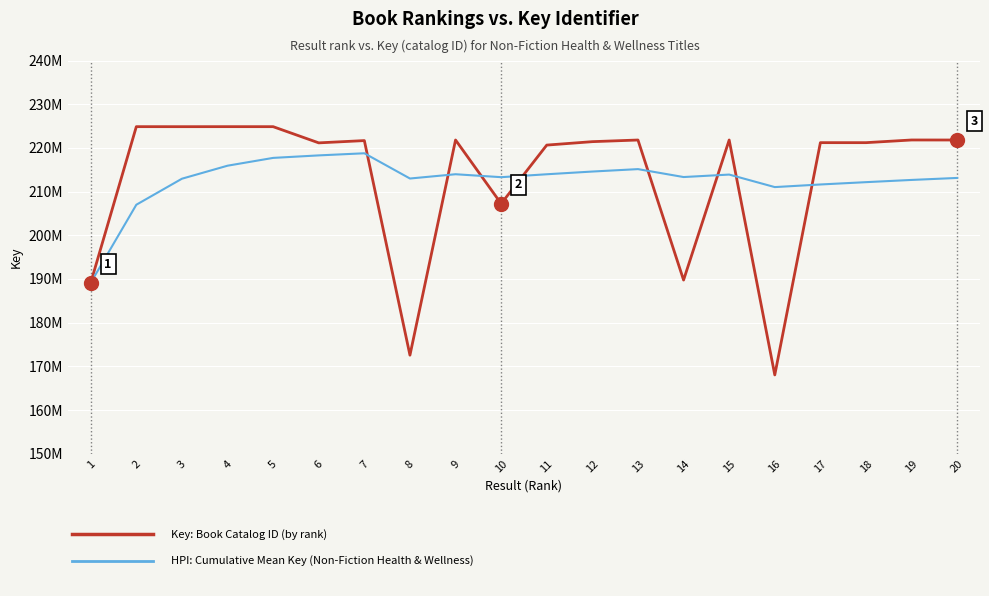

Which has a higher value, 5 or 11?

5